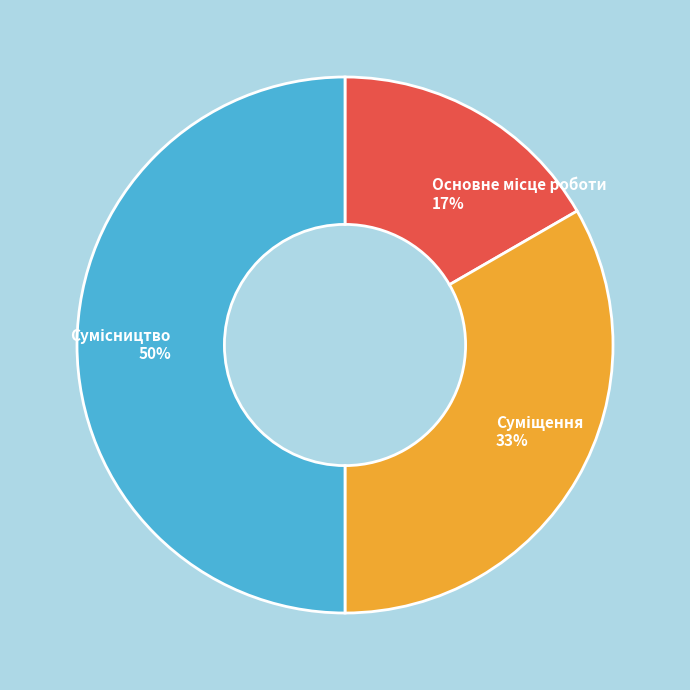

To the nearest percent, what is the average slice percentage?

33%